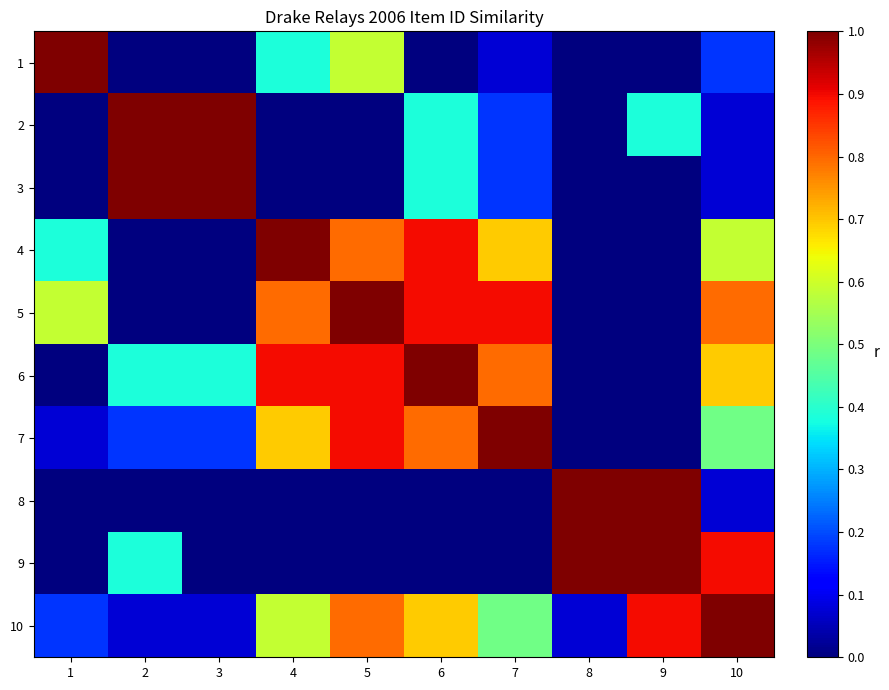

Which category has the highest value across all series?

1